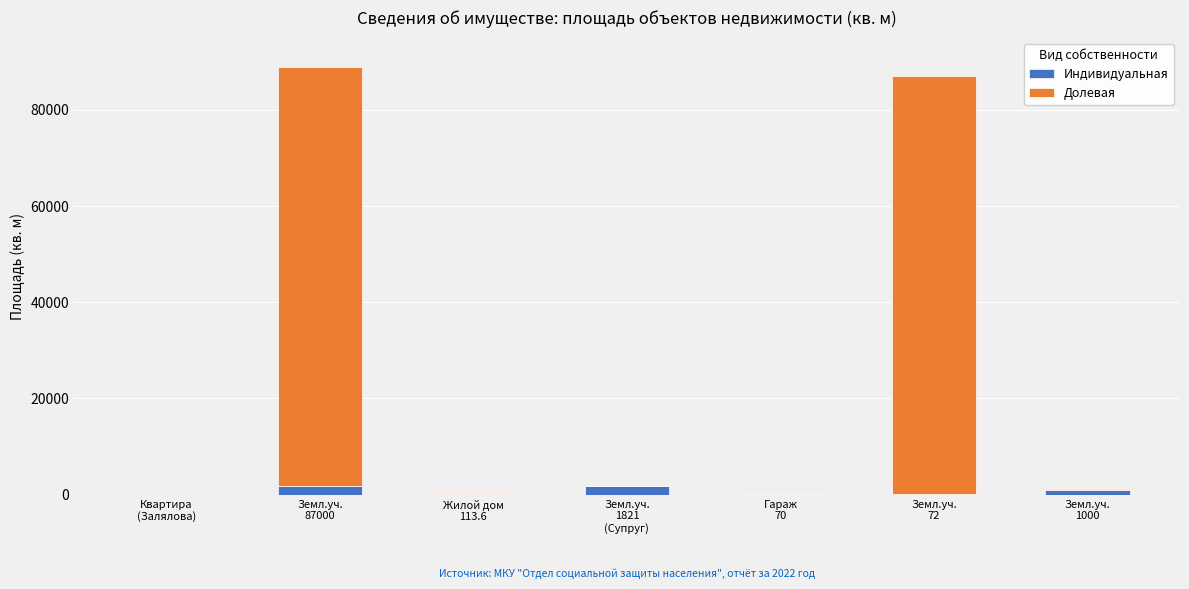

Count the number of categories in the chart.

7